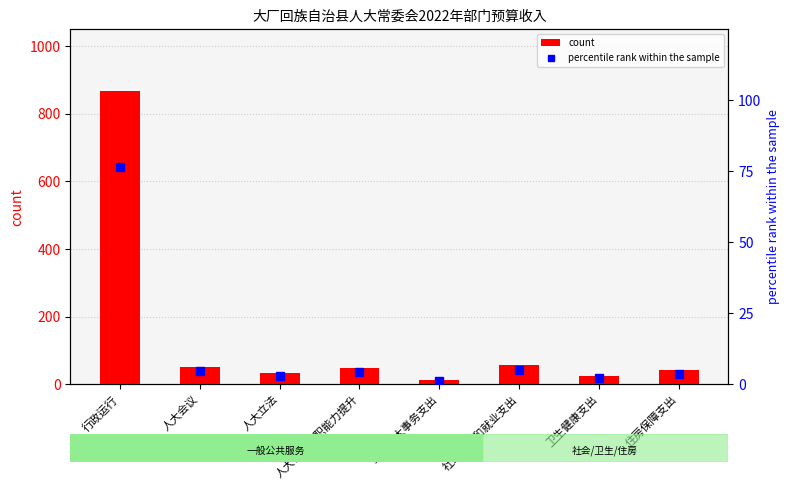

Which series has the widest spread of values?

count